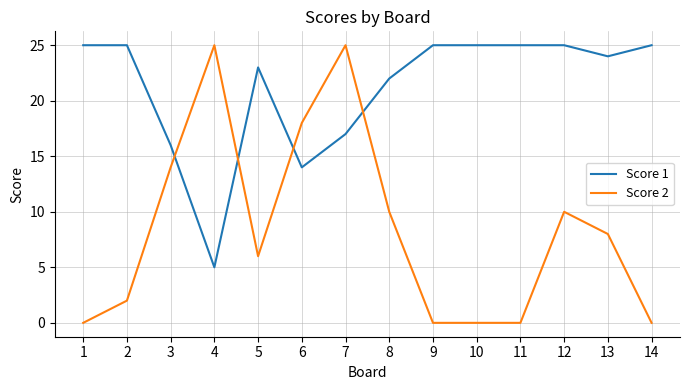

True or false: Score 1 has a value of 5 at 4.

True